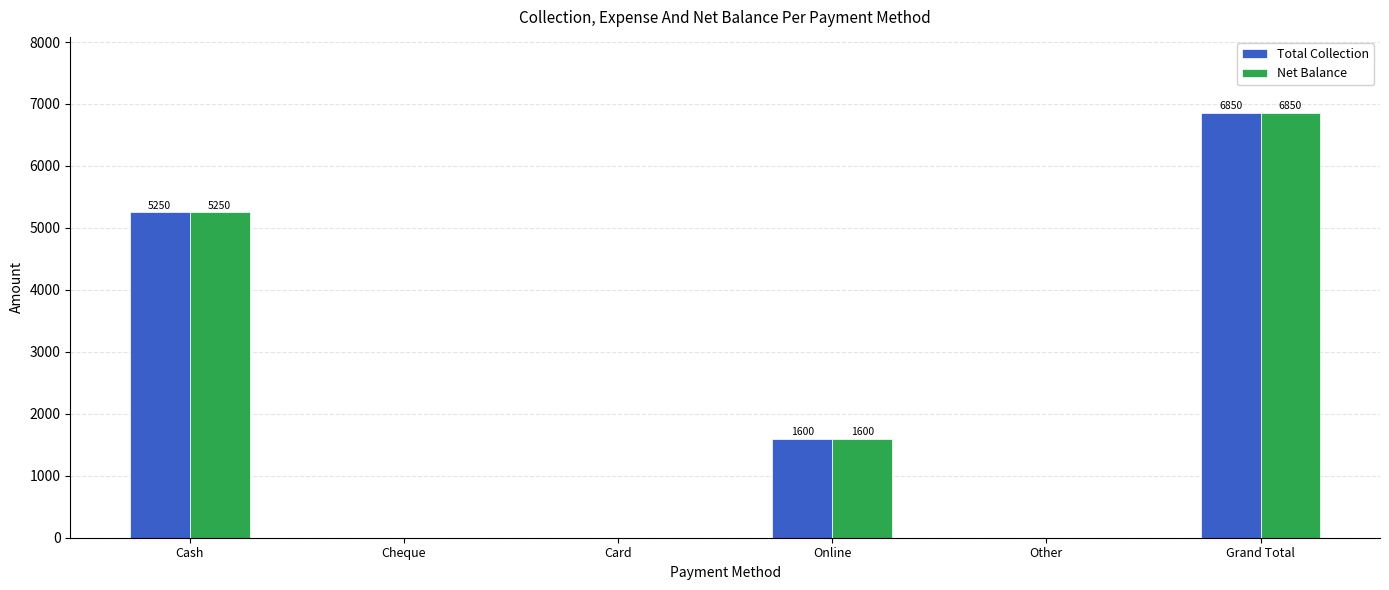

Reading left to right, extract all data points from this chart.

Total Collection: Cash=5250	Cheque=0	Card=0	Online=1600	Other=0	Grand Total=6850
Net Balance: Cash=5250	Cheque=0	Card=0	Online=1600	Other=0	Grand Total=6850